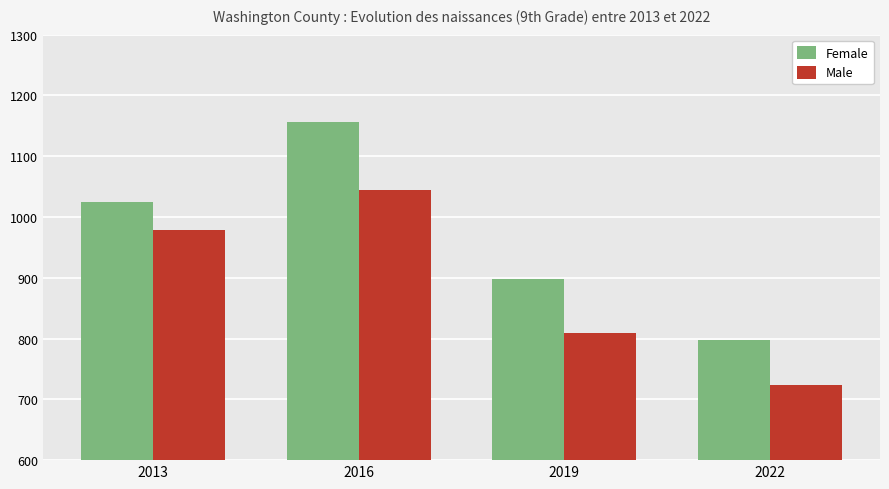

Reading left to right, transcribe all the data shown in this chart.

Female: 2013=1024	2016=1157	2019=898	2022=798
Male: 2013=979	2016=1045	2019=809	2022=724